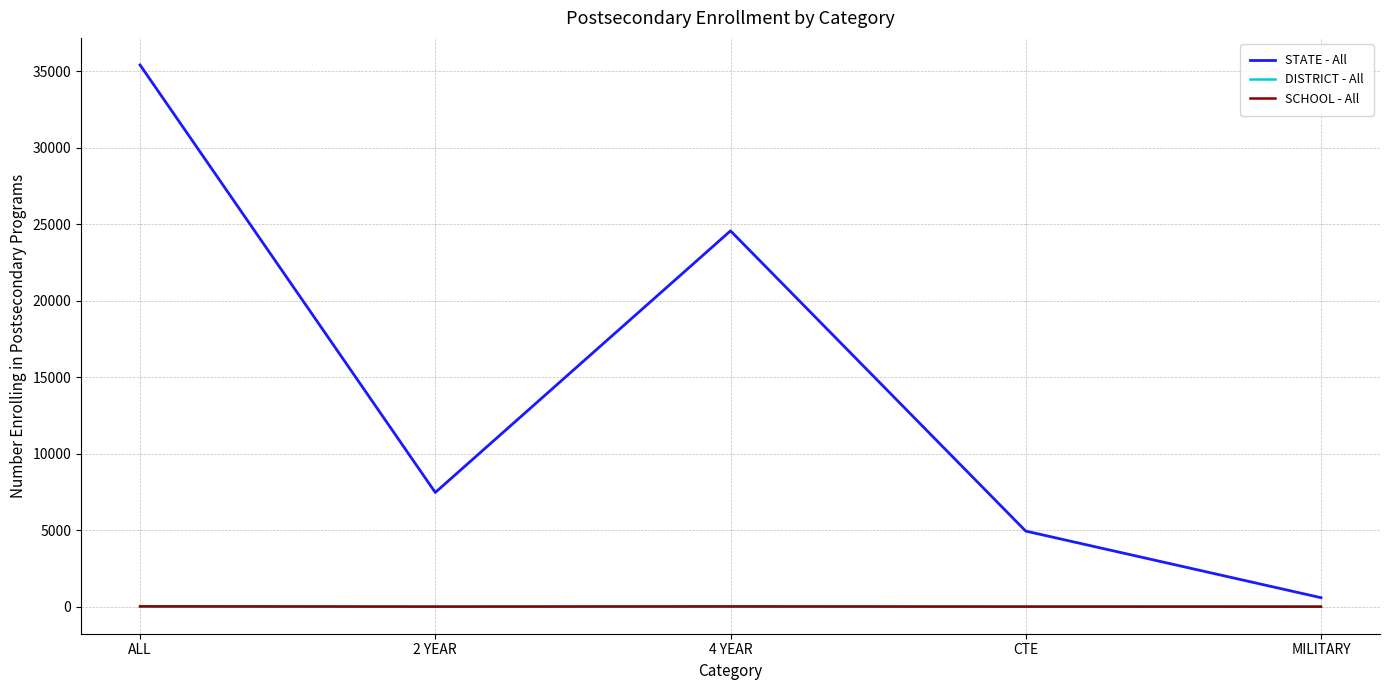

Is this an area chart (filled region under the line)?

No